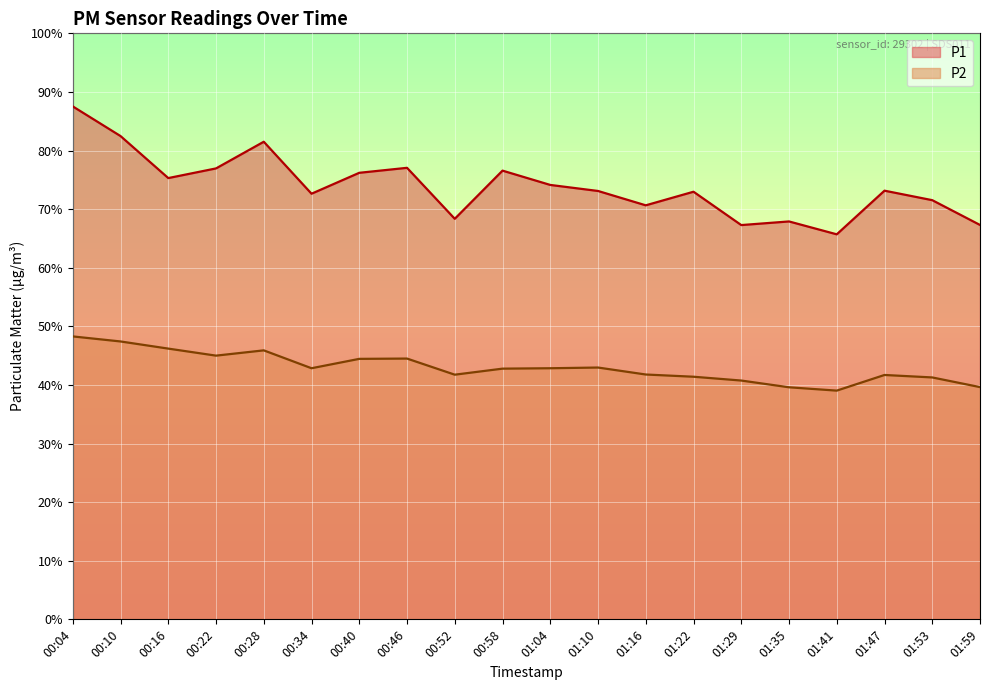

What is the value of the P1 point at the 3rd from the left?

75.3